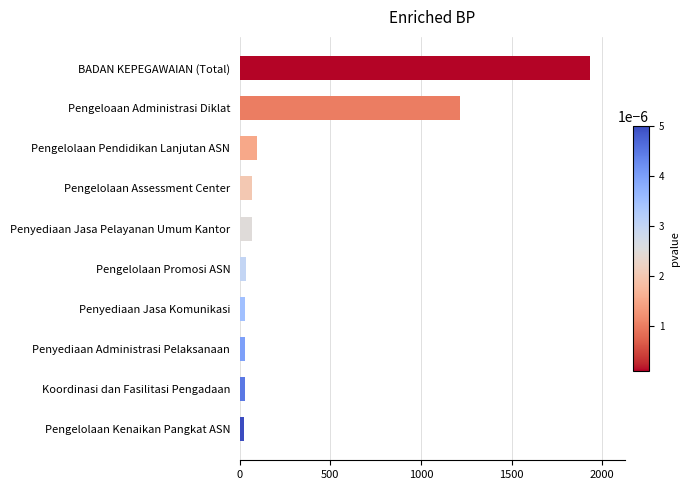

How many data points are less than 64?

5